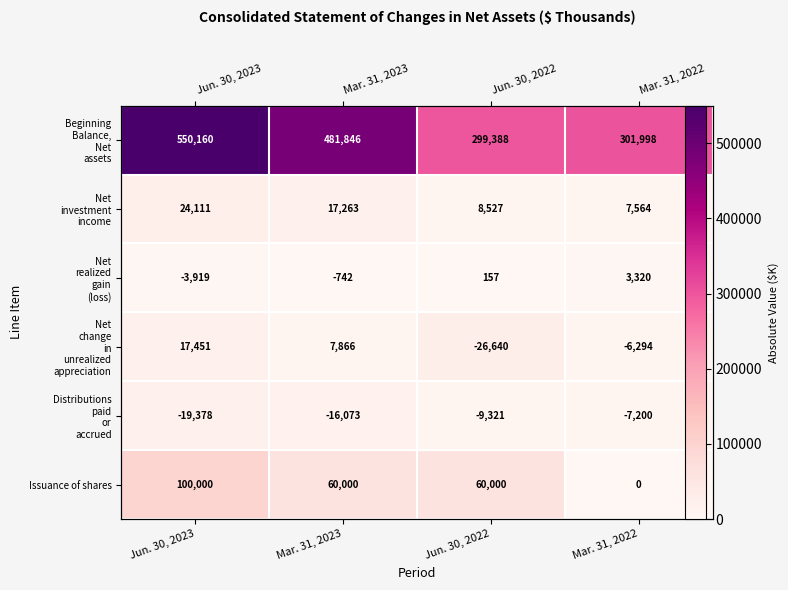

What is the difference between the highest and lowest values at Mar. 31, 2023?

481104